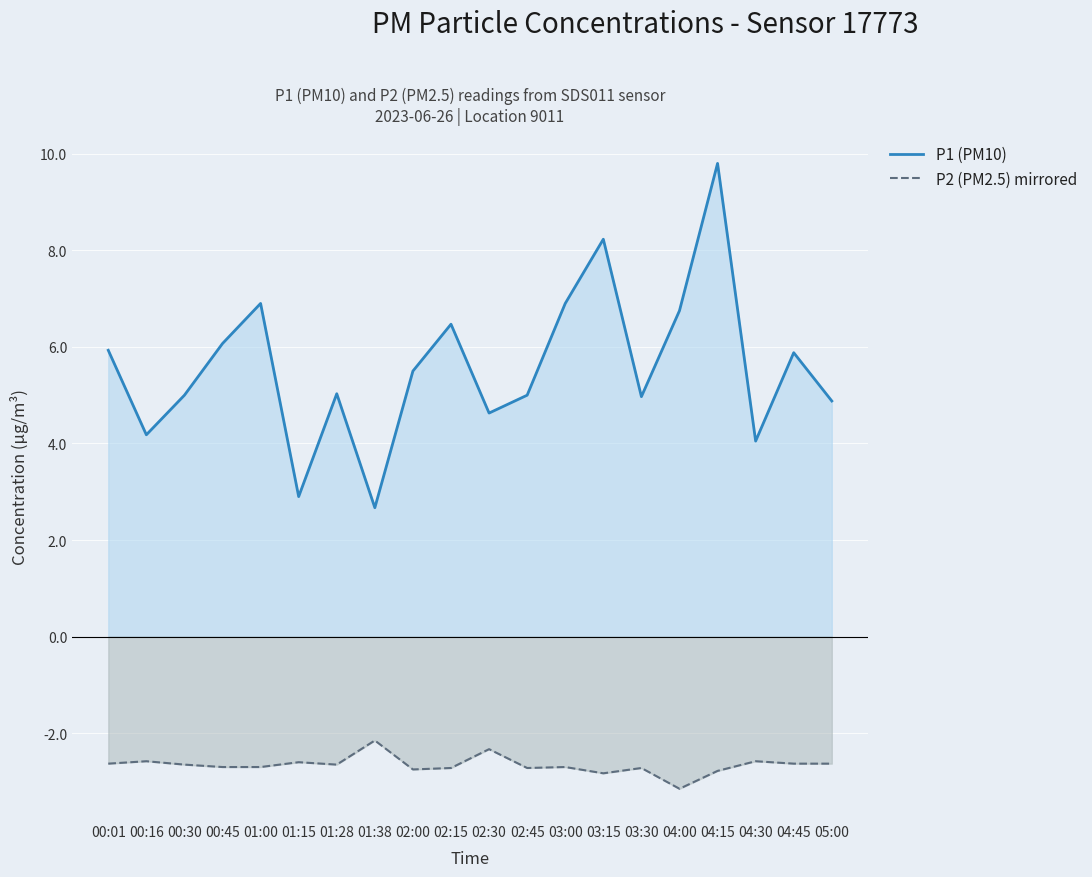

What are all the series names shown in the legend?

P1 (PM10), P2 (PM2.5) mirrored